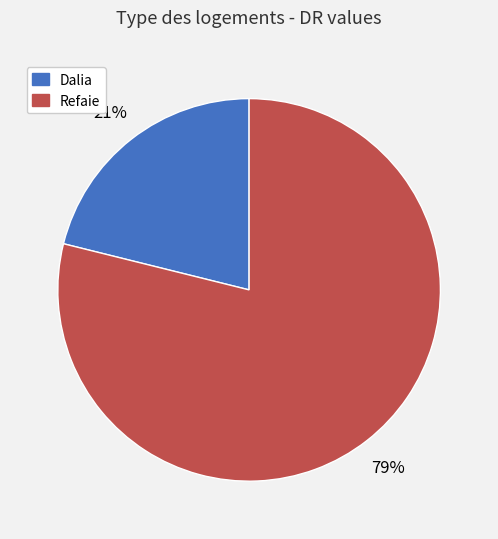

What percentage is the Dalia slice, to the nearest percent?

21%